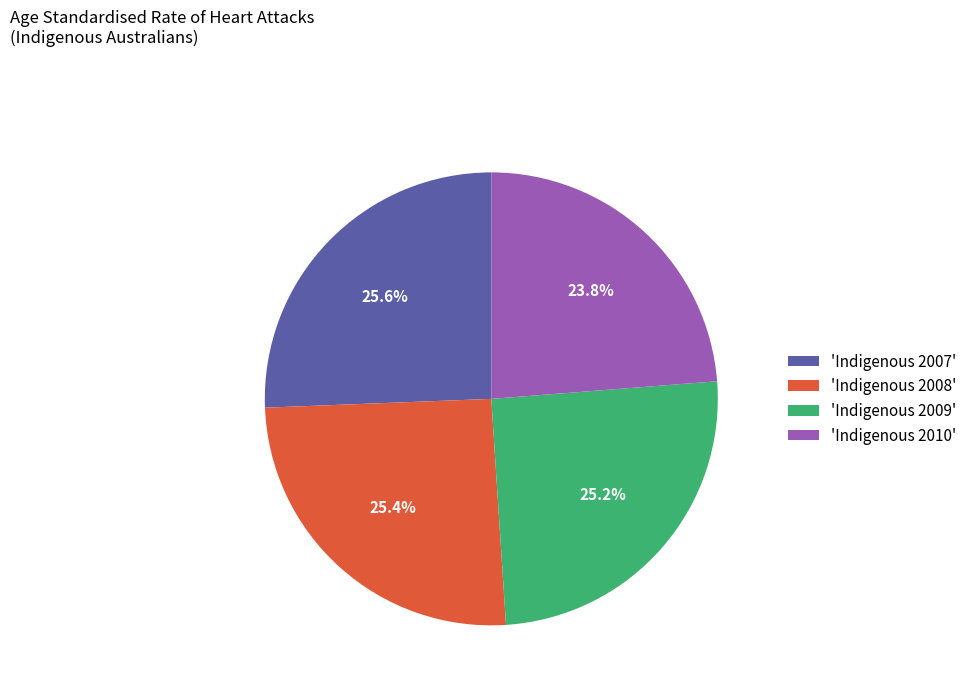

How much of the chart is everything except 'Indigenous 2009'?

74.8%